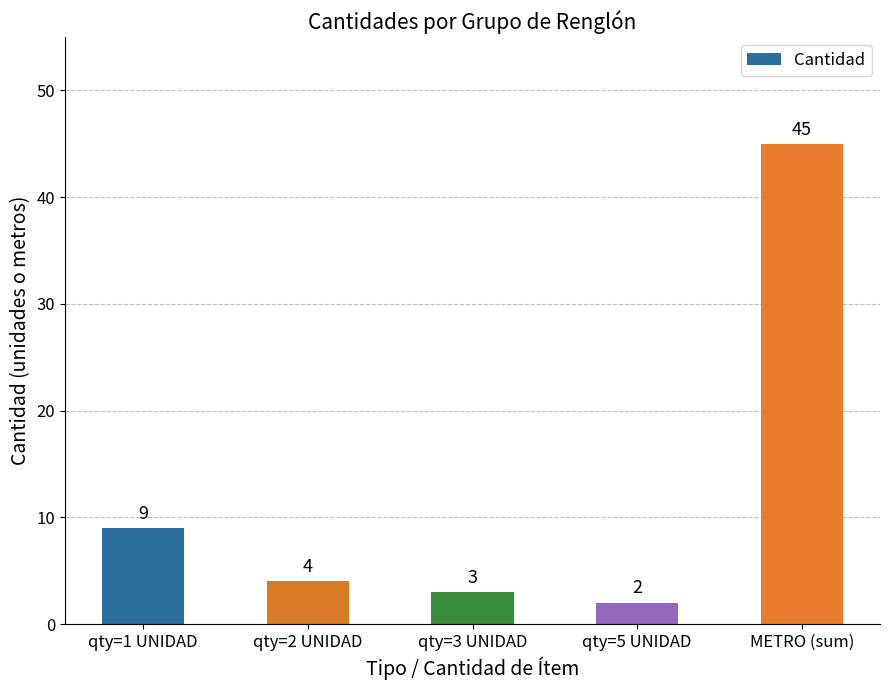

Rank the categories by value from highest to lowest.

METRO (sum), qty=1 UNIDAD, qty=2 UNIDAD, qty=3 UNIDAD, qty=5 UNIDAD